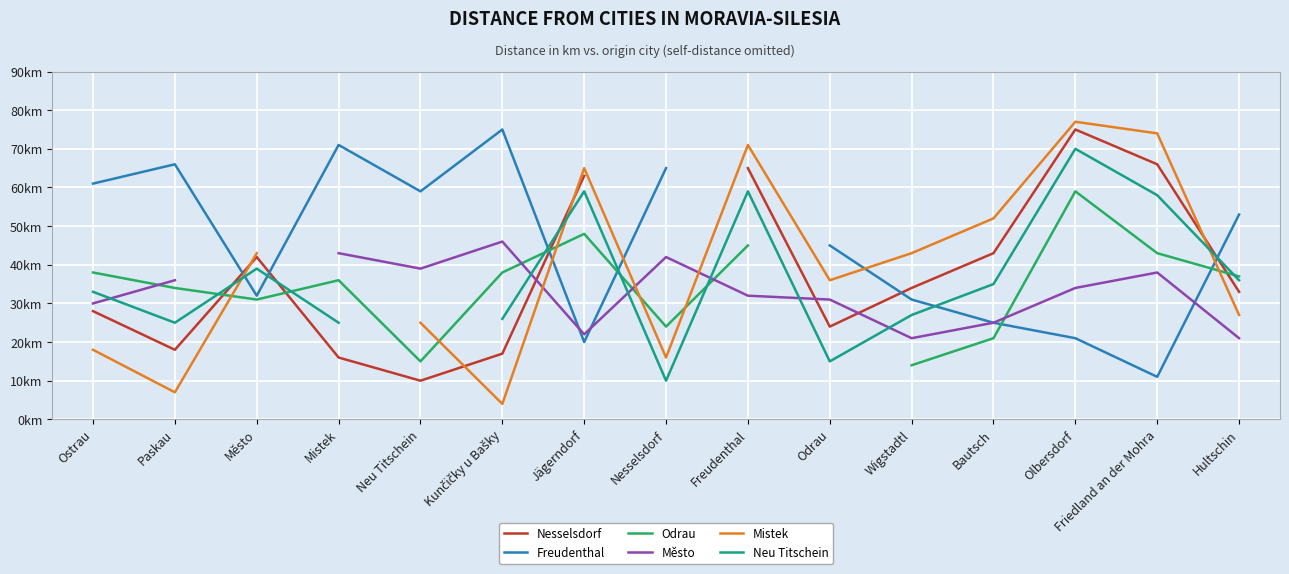

What is the difference between the second highest and second lowest values in the Město series?

22.0